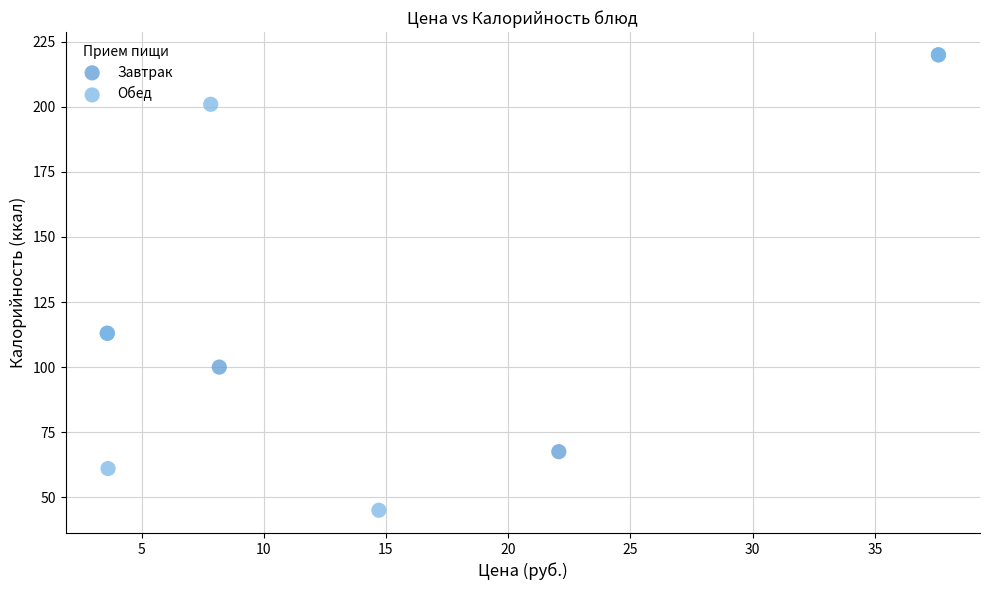

Which series reaches the minimum Y coordinate?

Обед